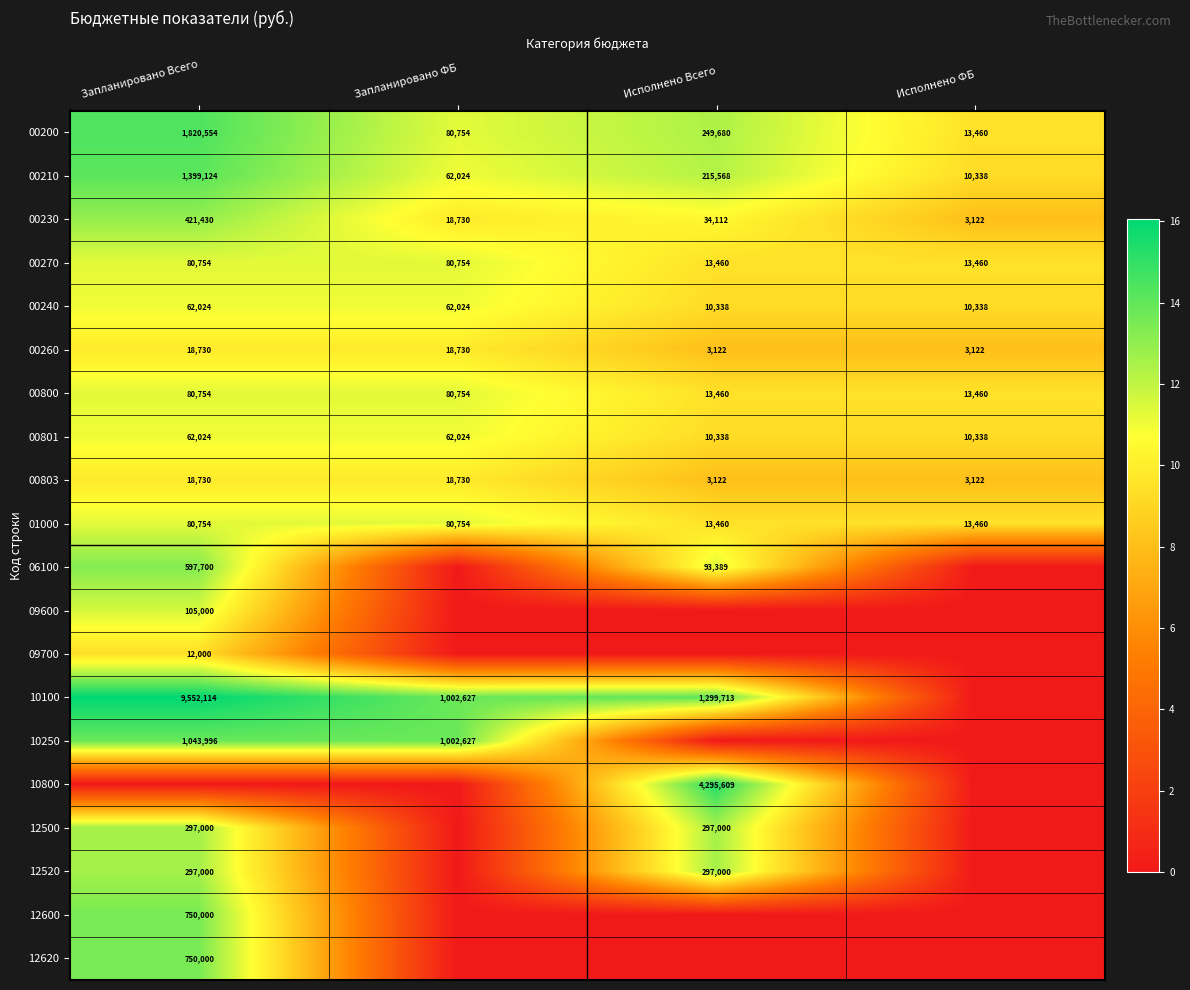

The value of 01000 at Запланировано ФБ is 80754. True or false?

True